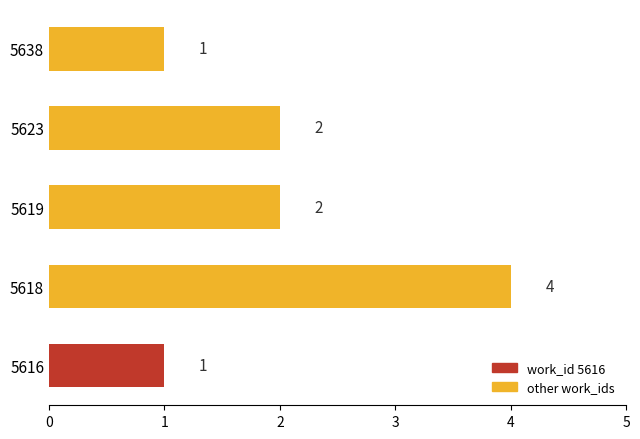

The value at 5619 is 2. True or false?

True